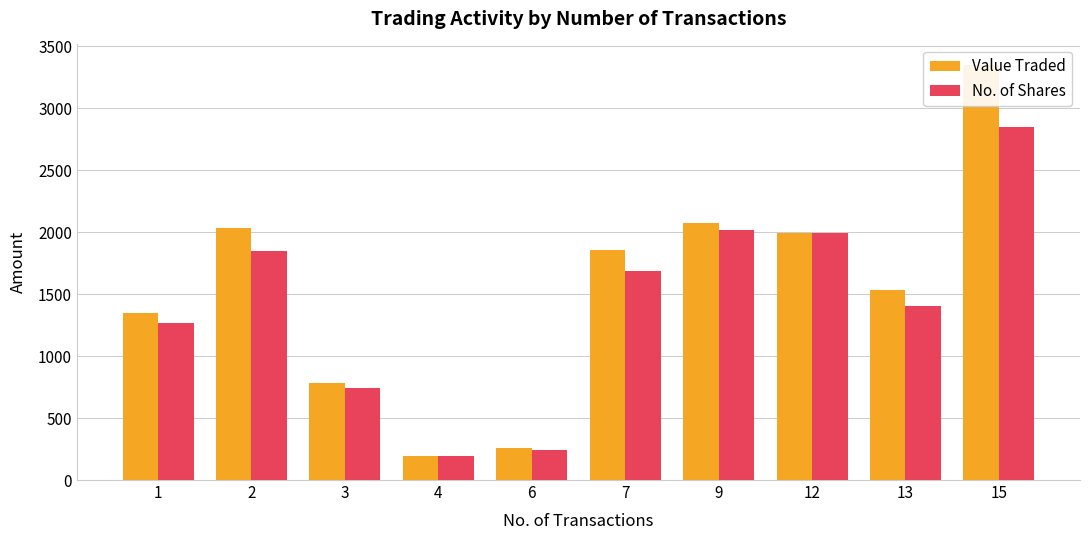

What is the spread (max minus min) of values at 7?

166